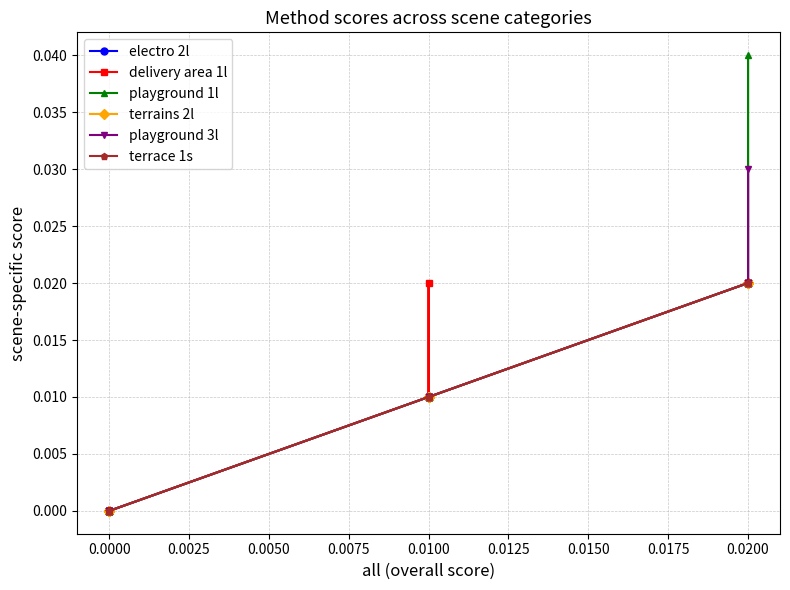

Which series has the largest total across all categories?

playground 1l